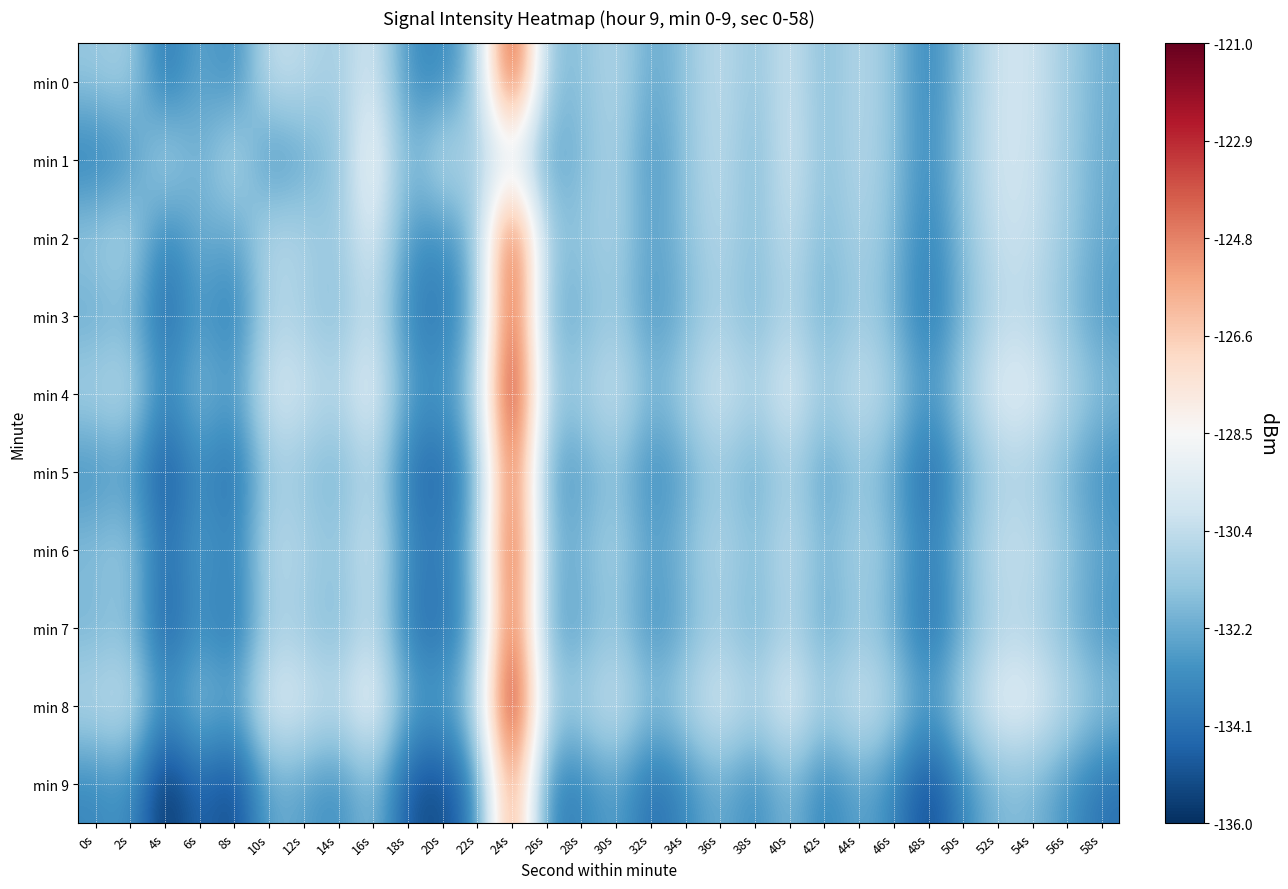

Count the number of data series in this chart.

10